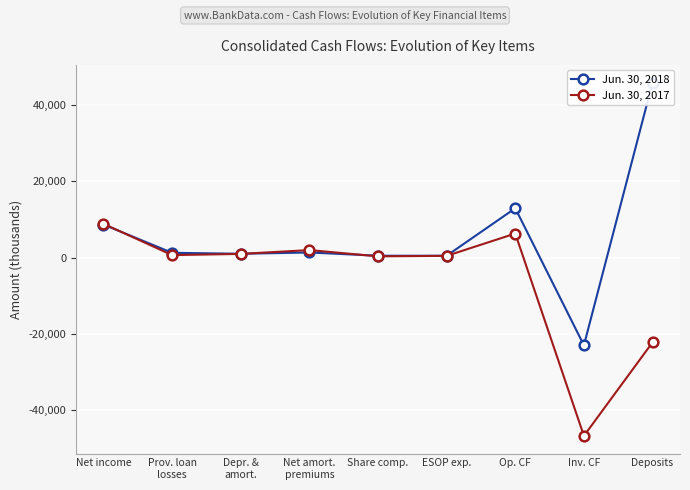

How many values in Jun. 30, 2018 are above zero?

8